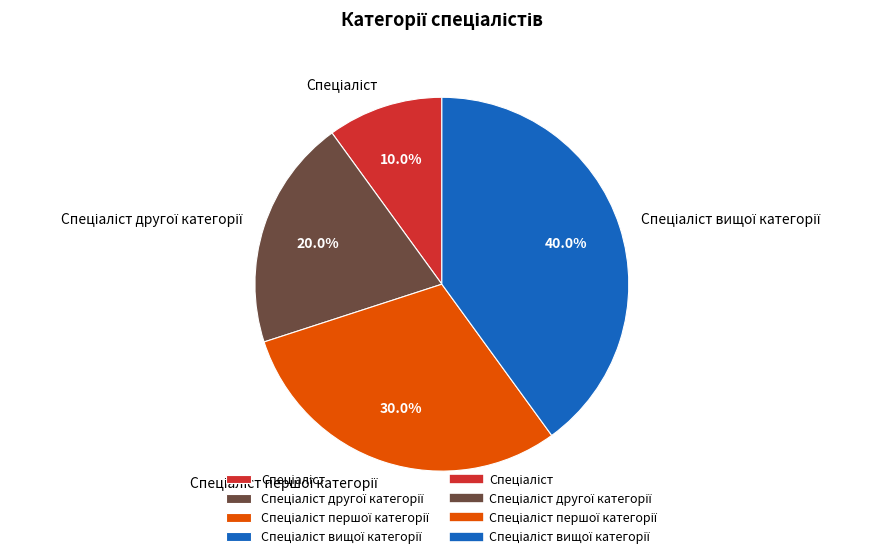

To the nearest percent, what is the difference between the largest and smallest slice percentages?

30%